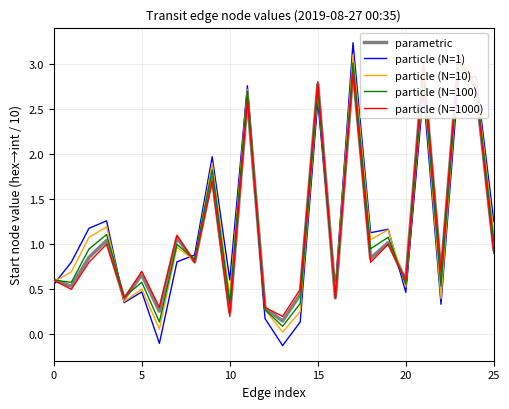

What is the value of the particle (N=1) point at the 22nd from the left?

2.7